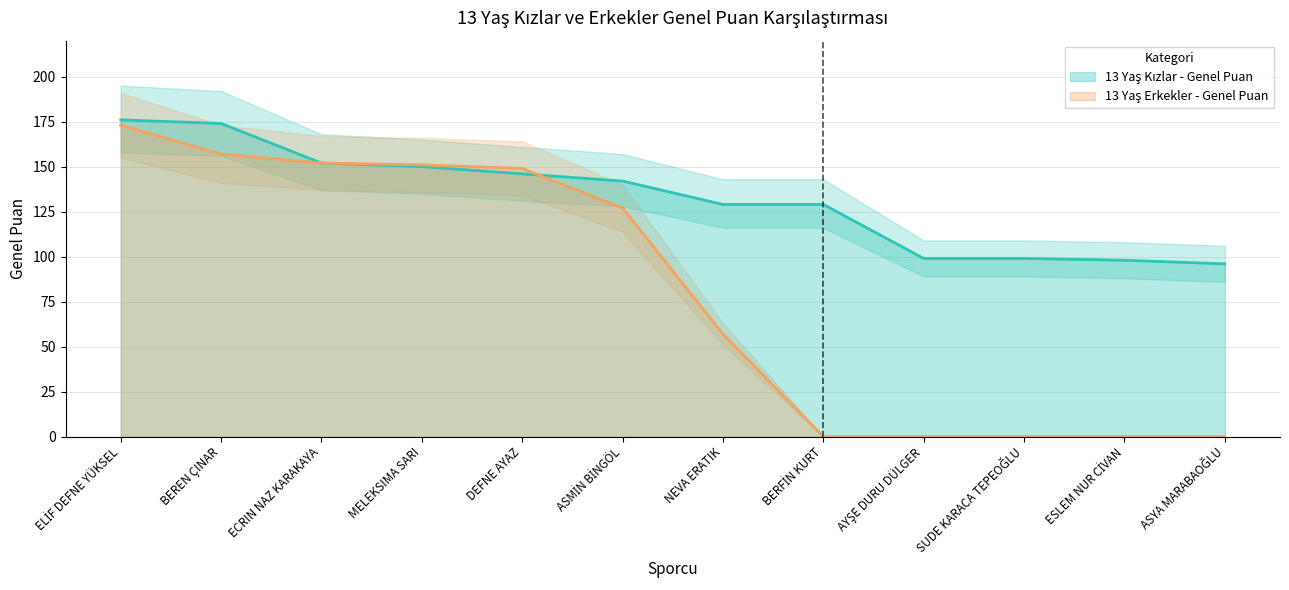

Rank the categories by 13 Yaş Erkekler - Genel Puan value from highest to lowest.

ELİF DEFNE YÜKSEL, BEREN ÇINAR, ECRIN NAZ KARAKAYA, MELEKSIMA SARI, DEFNE AYAZ, ASMİN BİNGÖL, NEVA ERATIK, BERFİN KURT, AYŞE DURU DÜLGER, SUDE KARACA TEPEOĞLU, ESLEM NUR CİVAN, ASYA MARABAOĞLU